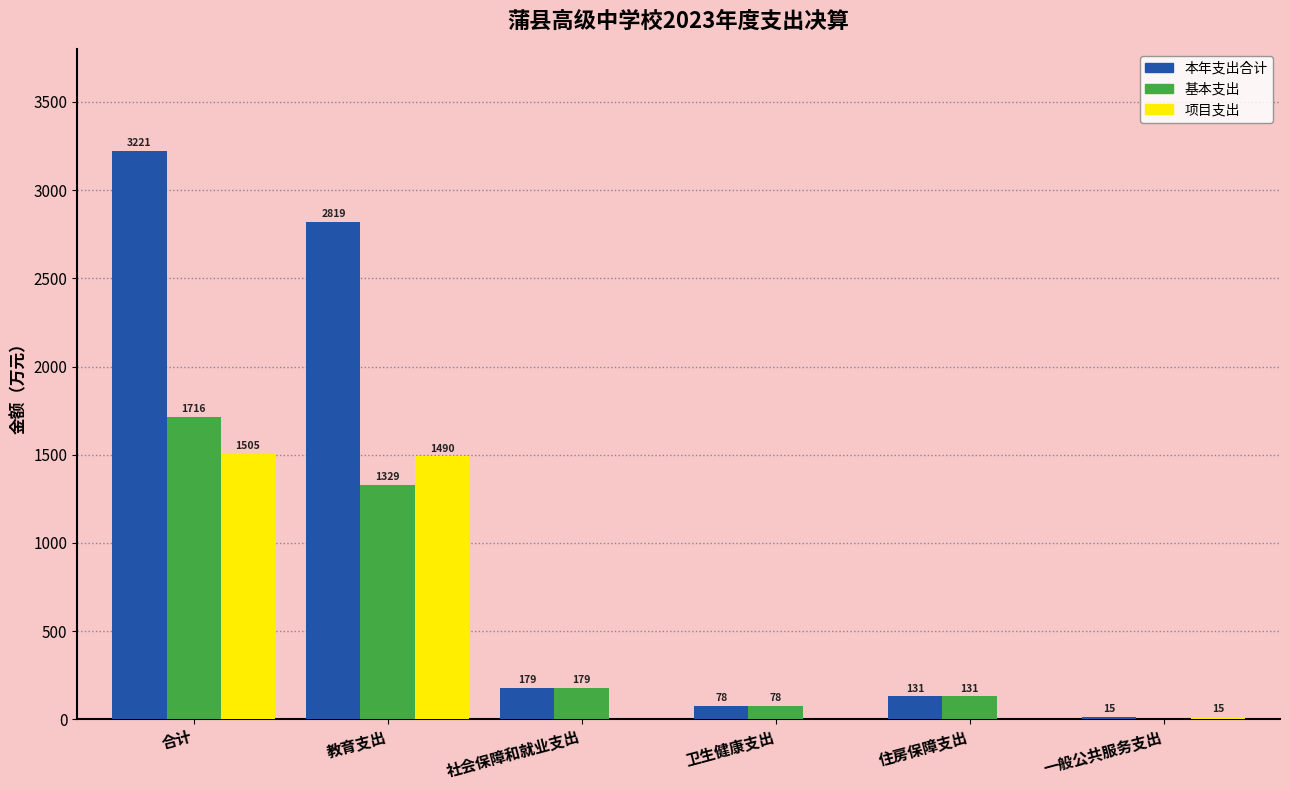

Which series has the largest range (max minus min)?

本年支出合计